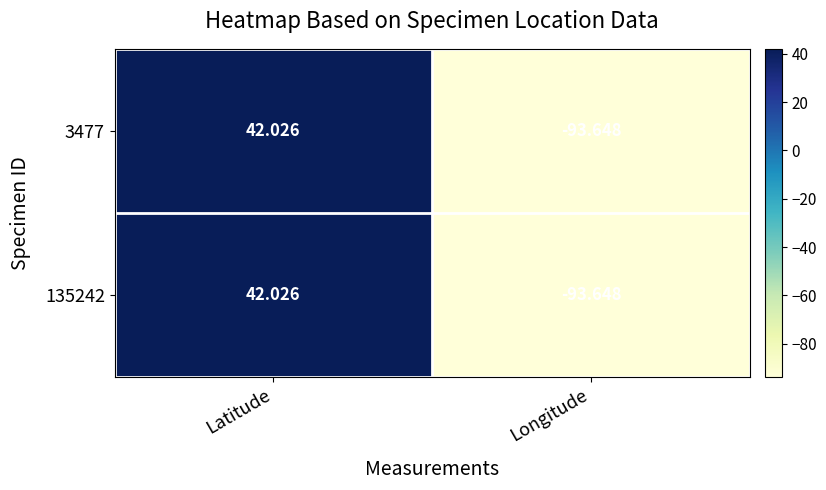

Count the number of categories in the chart.

2